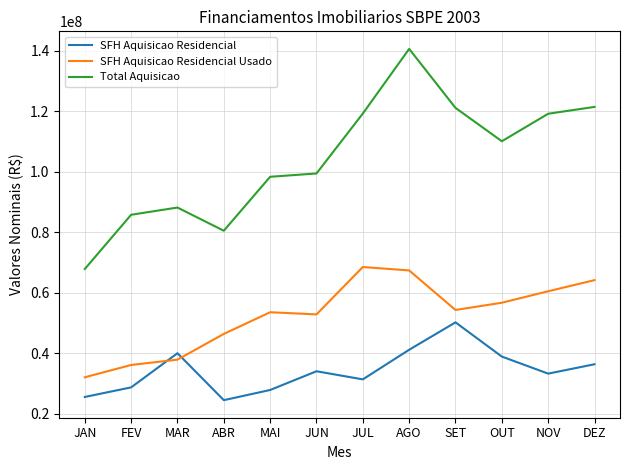

Is the value of SFH Aquisicao Residencial at MAI greater than the value of SFH Aquisicao Residencial Usado at OUT?

No